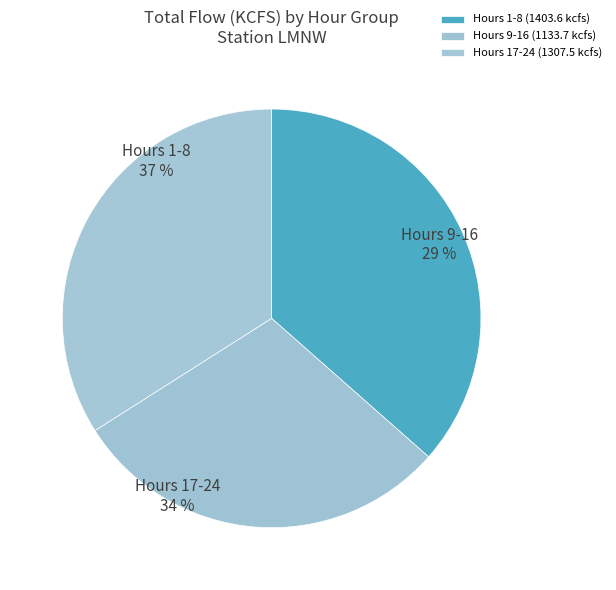

Is the sum of 14 and 1 greater than half?

No